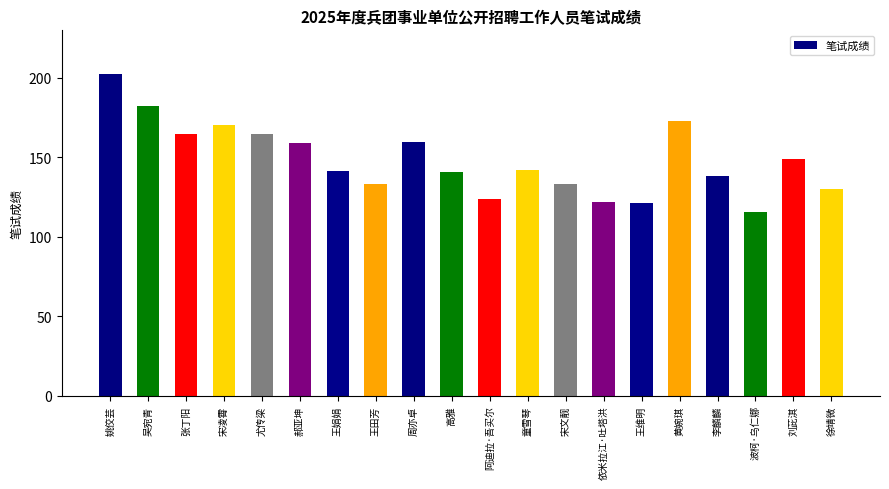

True or false: the data shows 121.6 at 王维明.

True